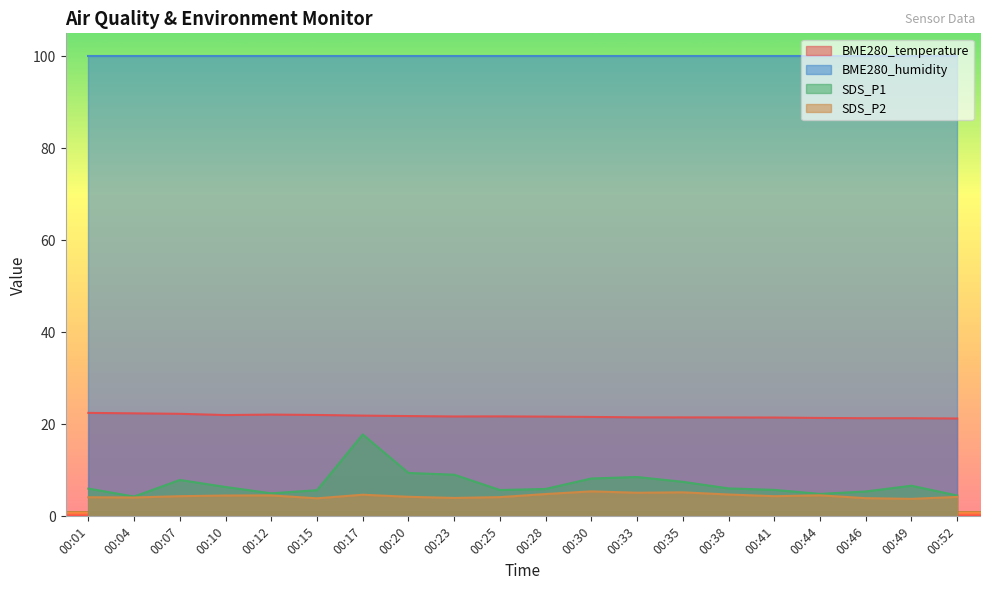

What is the value of the SDS_P2 point at the 20th from the left?

4.2